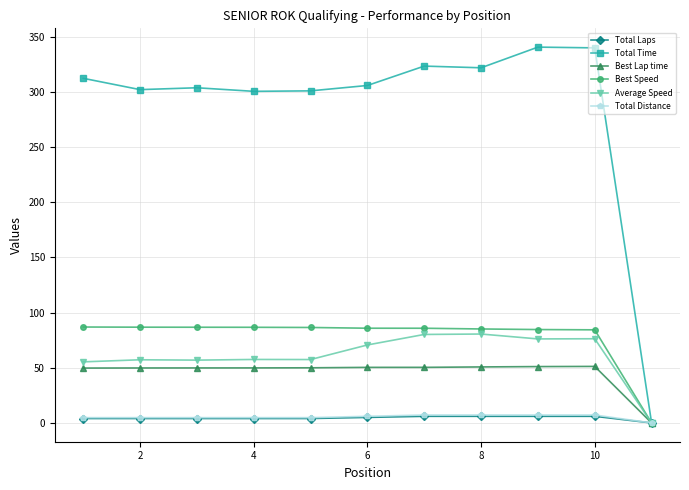

At how many categories does at least one series exceed 15?

10